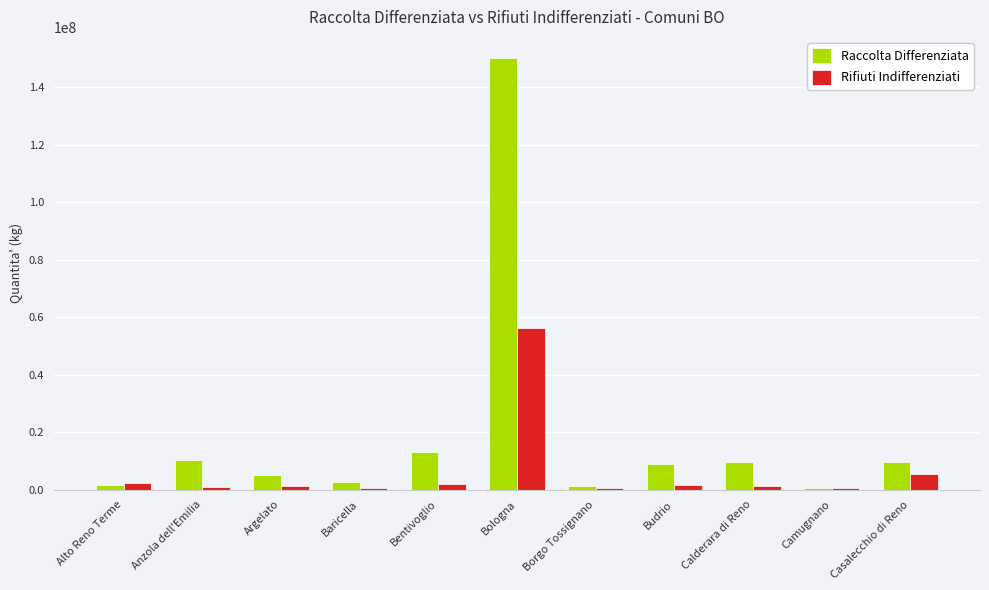

Which series has the largest total across all categories?

Raccolta Differenziata